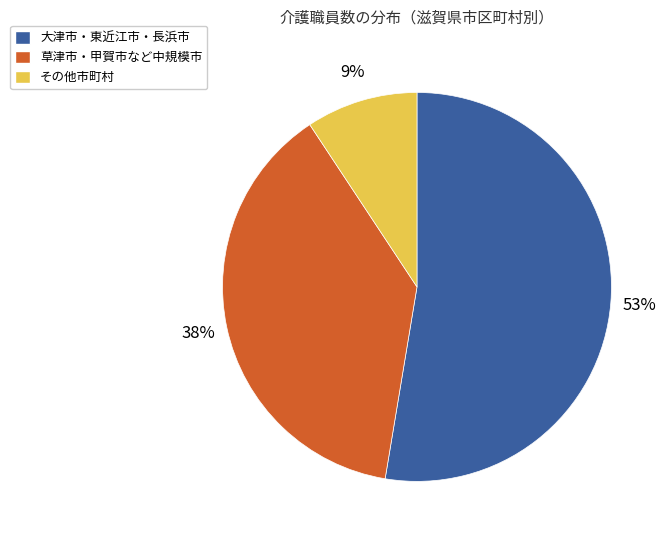

Does any single category account for the majority?

Yes